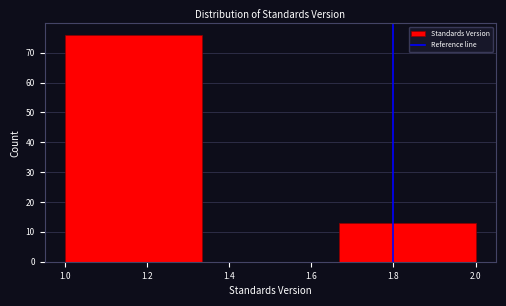

Reading left to right, transcribe this chart: for each bar, give the range it covers on the x-axis and its height. Neither the bar edges nor the heights are printed on the chart, so give them approximately, as read against the axes.

1.00 to 1.34: 76
1.34 to 1.66: 0
1.66 to 2.00: 13